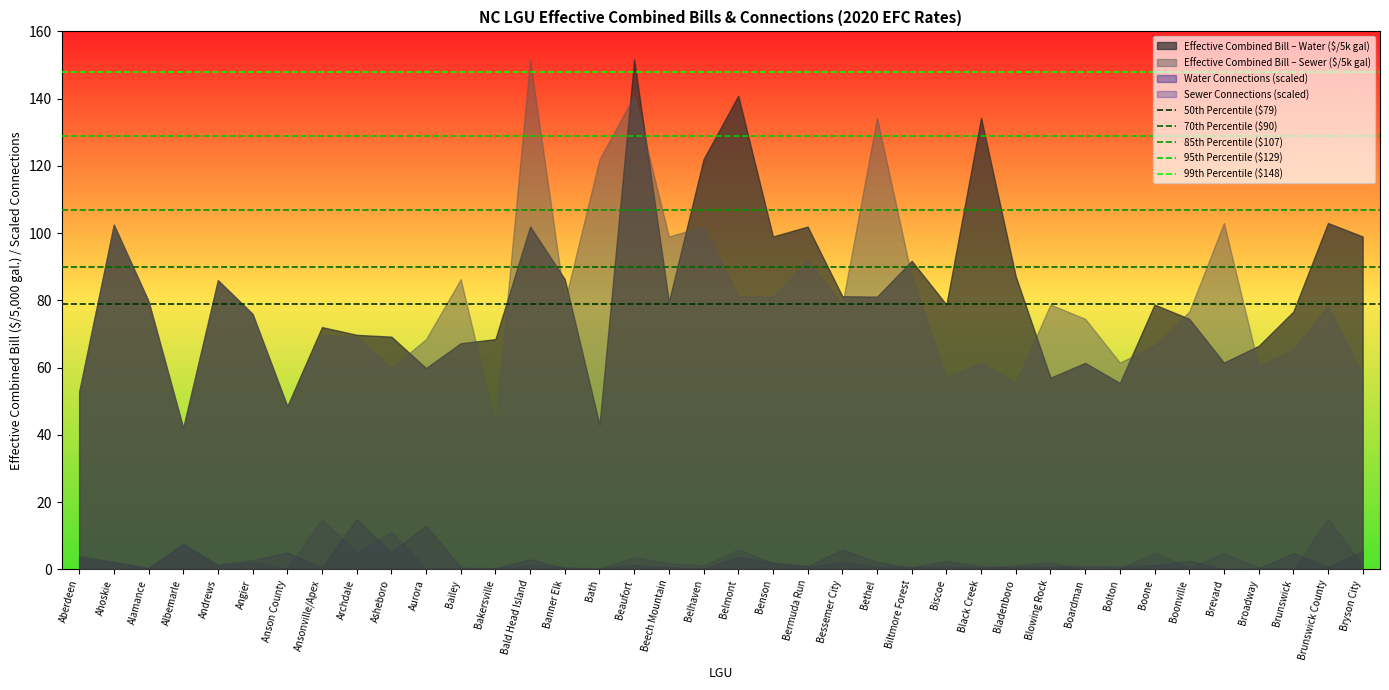

What position from the right is Albemarle?

35